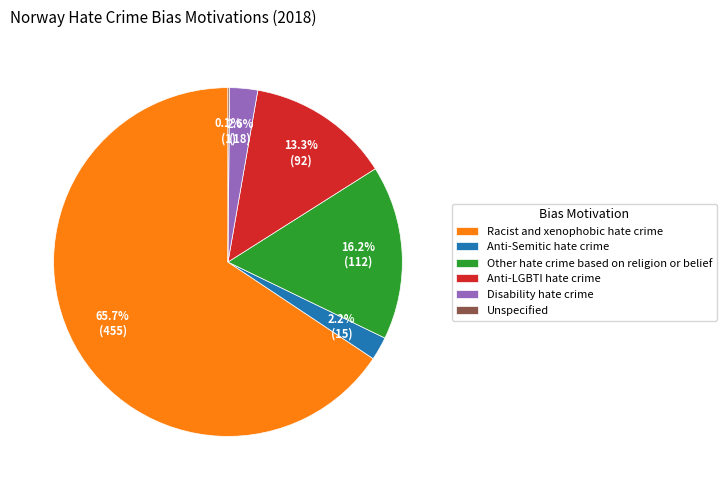

What is the total percentage of Disability hate crime and Anti-Semitic hate crime?

4.8%